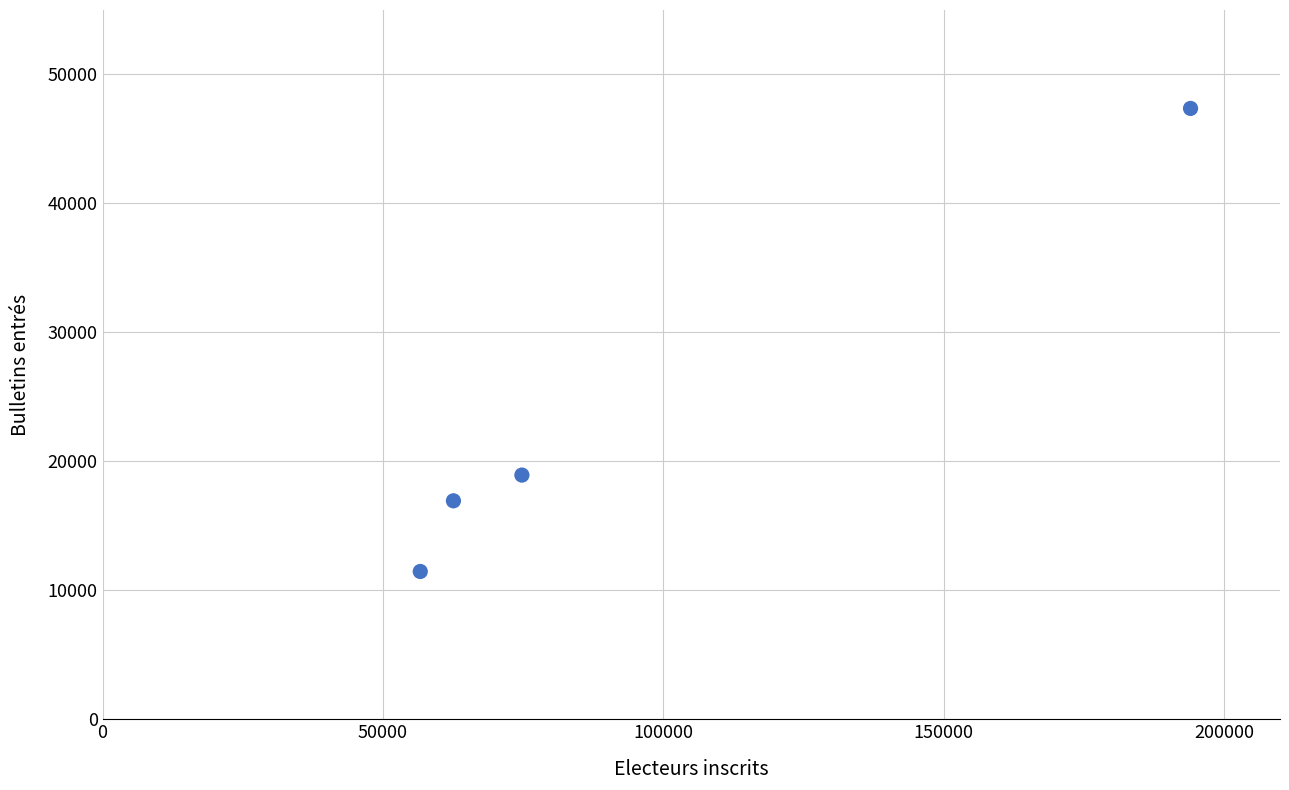

What Y value in the scatter plot is closest to 29421?

18946